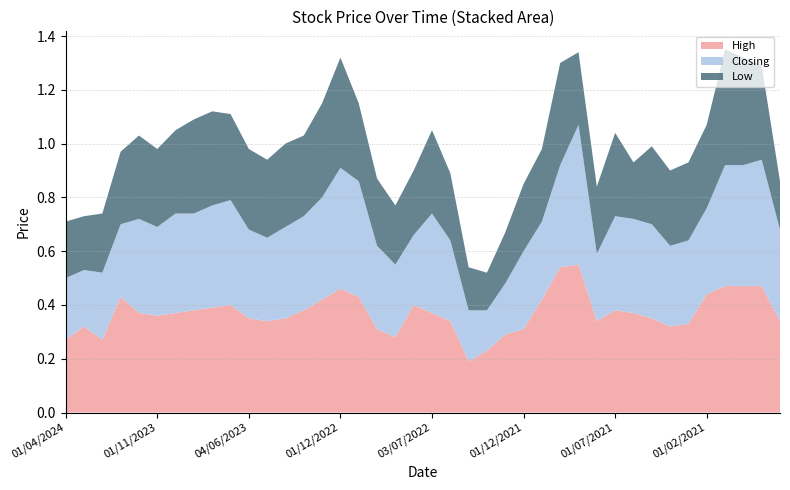

Reading left to right, list all the values displayed in this chart.

High: 01/04/2024=0.3	03/03/2024=0.3	01/02/2024=0.3	02/01/2024=0.4	03/12/2023=0.4	01/11/2023=0.4	01/10/2023=0.4	03/09/2023=0.4	01/08/2023=0.4	02/07/2023=0.4	04/06/2023=0.3	01/05/2023=0.3	02/04/2023=0.3	01/03/2023=0.4	01/02/2023=0.4	01/12/2022=0.5	01/11/2022=0.4	02/10/2022=0.3	01/09/2022=0.3	01/08/2022=0.4	03/07/2022=0.4	01/06/2022=0.3	03/04/2022=0.2	01/03/2022=0.2	01/02/2022=0.3	01/12/2021=0.3	01/11/2021=0.4	03/10/2021=0.5	01/09/2021=0.6	01/08/2021=0.3	01/07/2021=0.4	01/06/2021=0.4	02/05/2021=0.3	01/04/2021=0.3	01/03/2021=0.3	01/02/2021=0.4	01/12/2020=0.5	01/11/2020=0.5	01/10/2020=0.5	01/09/2020=0.3
Closing: 01/04/2024=0.2	03/03/2024=0.2	01/02/2024=0.2	02/01/2024=0.3	03/12/2023=0.3	01/11/2023=0.3	01/10/2023=0.4	03/09/2023=0.4	01/08/2023=0.4	02/07/2023=0.4	04/06/2023=0.3	01/05/2023=0.3	02/04/2023=0.3	01/03/2023=0.3	01/02/2023=0.4	01/12/2022=0.5	01/11/2022=0.4	02/10/2022=0.3	01/09/2022=0.3	01/08/2022=0.3	03/07/2022=0.4	01/06/2022=0.3	03/04/2022=0.2	01/03/2022=0.1	01/02/2022=0.2	01/12/2021=0.3	01/11/2021=0.3	03/10/2021=0.4	01/09/2021=0.5	01/08/2021=0.2	01/07/2021=0.3	01/06/2021=0.3	02/05/2021=0.3	01/04/2021=0.3	01/03/2021=0.3	01/02/2021=0.3	01/12/2020=0.5	01/11/2020=0.5	01/10/2020=0.5	01/09/2020=0.3
Low: 01/04/2024=0.2	03/03/2024=0.2	01/02/2024=0.2	02/01/2024=0.3	03/12/2023=0.3	01/11/2023=0.3	01/10/2023=0.3	03/09/2023=0.3	01/08/2023=0.3	02/07/2023=0.3	04/06/2023=0.3	01/05/2023=0.3	02/04/2023=0.3	01/03/2023=0.3	01/02/2023=0.3	01/12/2022=0.4	01/11/2022=0.3	02/10/2022=0.2	01/09/2022=0.2	01/08/2022=0.2	03/07/2022=0.3	01/06/2022=0.2	03/04/2022=0.2	01/03/2022=0.1	01/02/2022=0.2	01/12/2021=0.2	01/11/2021=0.3	03/10/2021=0.4	01/09/2021=0.3	01/08/2021=0.2	01/07/2021=0.3	01/06/2021=0.2	02/05/2021=0.3	01/04/2021=0.3	01/03/2021=0.3	01/02/2021=0.3	01/12/2020=0.4	01/11/2020=0.4	01/10/2020=0.3	01/09/2020=0.2